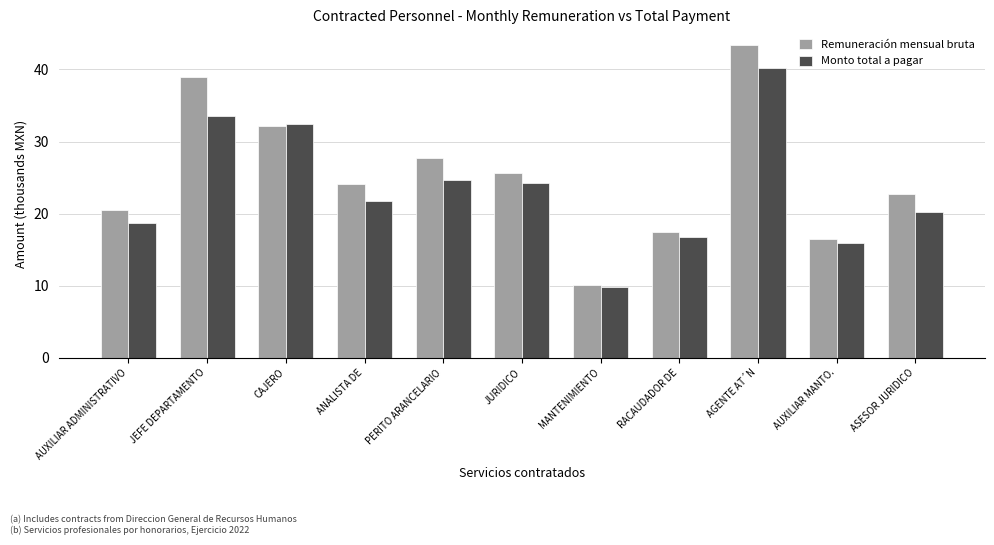

At which label does Remuneración mensual bruta first exceed 24?

JEFE DEPARTAMENTO